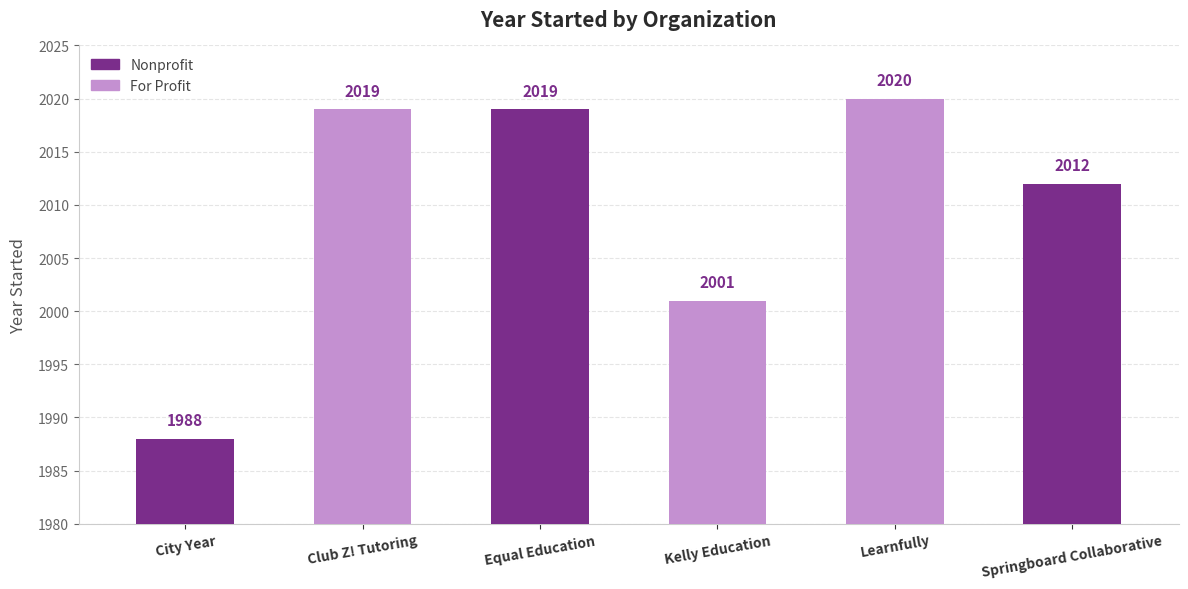

What is the label of the 3rd bar from the left?

Equal Education